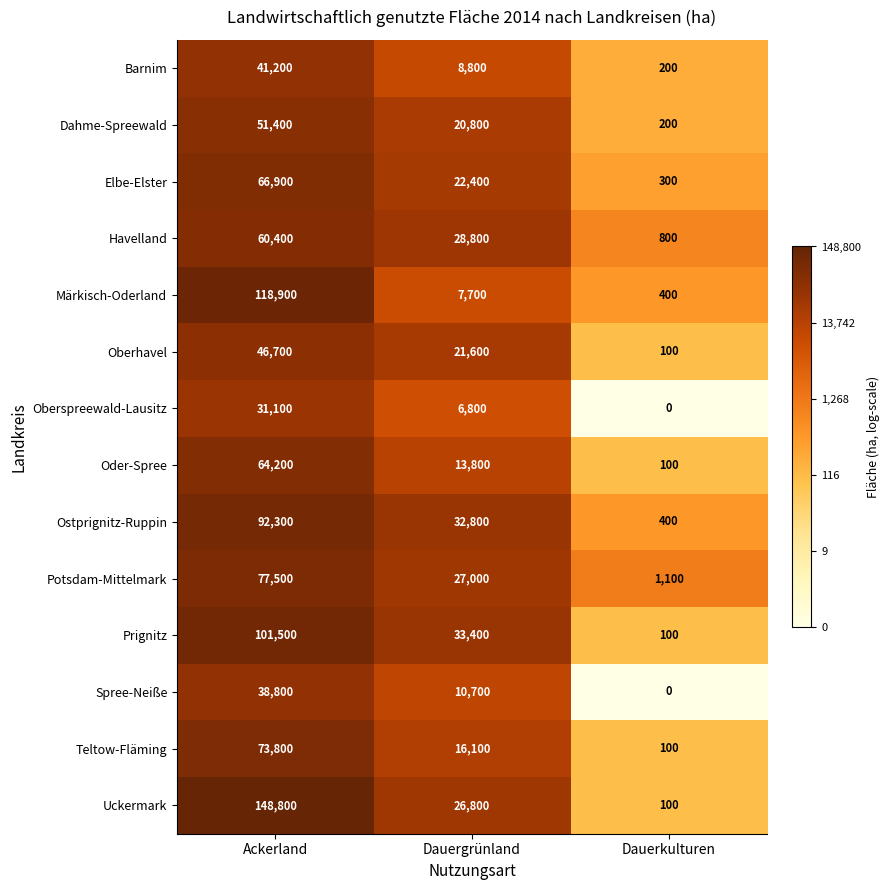

Is the value of Potsdam-Mittelmark at Dauerkulturen greater than the value of Ostprignitz-Ruppin at Dauergrünland?

No